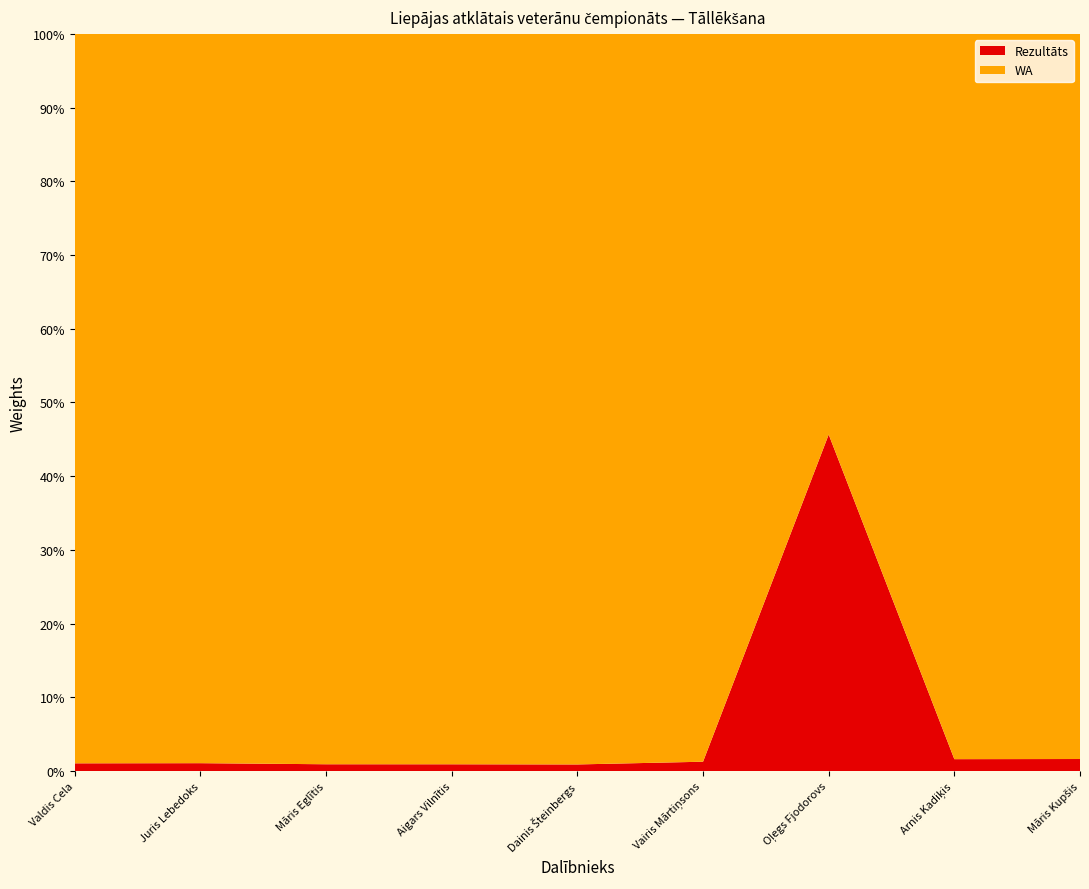

Reading left to right, extract all data points from this chart.

Rezultāts: 4.7	4.7	5.3	5.4	5.5	4.1	2.5	3.6	3.6
WA: 445.0	430.0	573.0	577.0	608.0	320.0	3.0	220.0	216.0